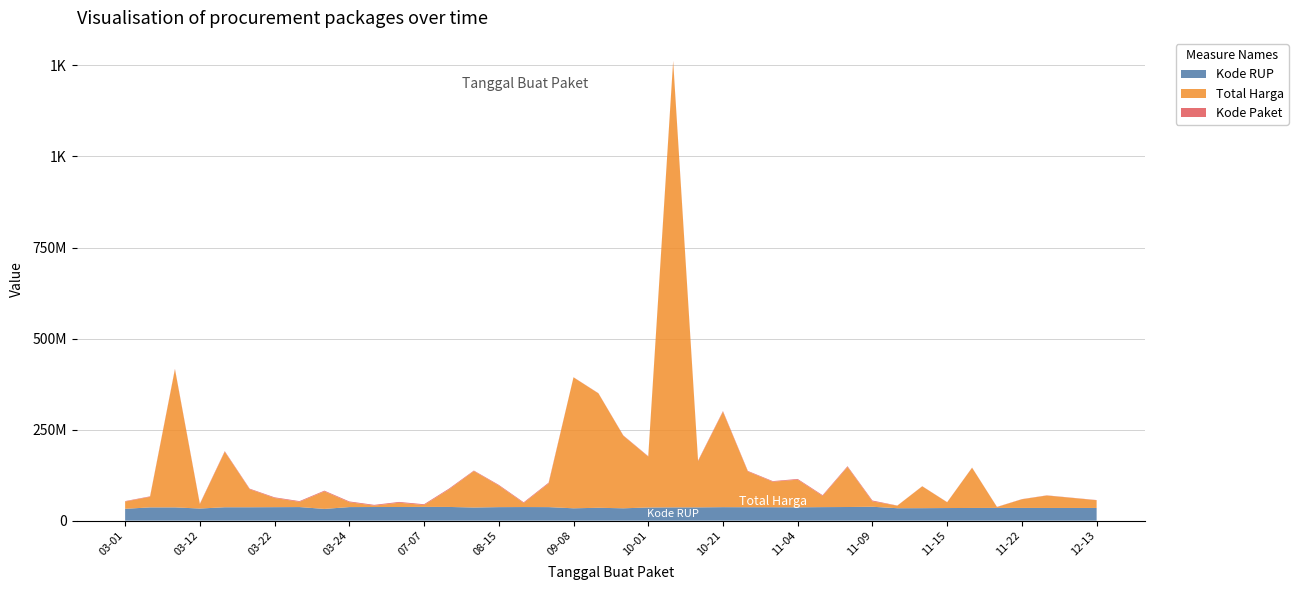

Reading left to right, list all the values displayed in this chart.

Total Harga: 19950000	29000000	379075000	12000000	152477000	49478000	25200000	14400000	48140000	13442000	3825000	11800000	5093000	48140000	100000000	59375000	11100000	65000000	359500000	314121780	199200000	139800000	1224682000	127000000	262118150	98000000	70000000	75920000	30800000	110000000	14750000	6936000	59935000	15787200	110389990	2395750	23680800	34132505	27720000	21231000
Kode Paket: 1205257	1279649	1308563	1354517	1597005	1602603	1788370	1935089	1980186	2011140	2065183	2121450	2139573	2174549	1502912	1820441	1993460	2135660	409855	529386	947278	1061266	1409947	1440709	1785781	1659185	1659934	1949122	2037404	2053931	2346755	378630	378667	434878	470979	481472	481528	494126	494315	494589
Kode RUP: 32487834	36371967	36396663	33214581	36748908	36753382	37020188	37260462	32185622	37222011	37405582	37424061	37755421	37590366	36013792	37091671	37311798	37129591	33878078	35308255	33878833	36093771	36437720	36437569	37018279	36835699	36835774	36562280	37108793	37408659	38099253	34109987	34247119	34576399	34794270	34913450	34913463	34804669	34804669	34804669